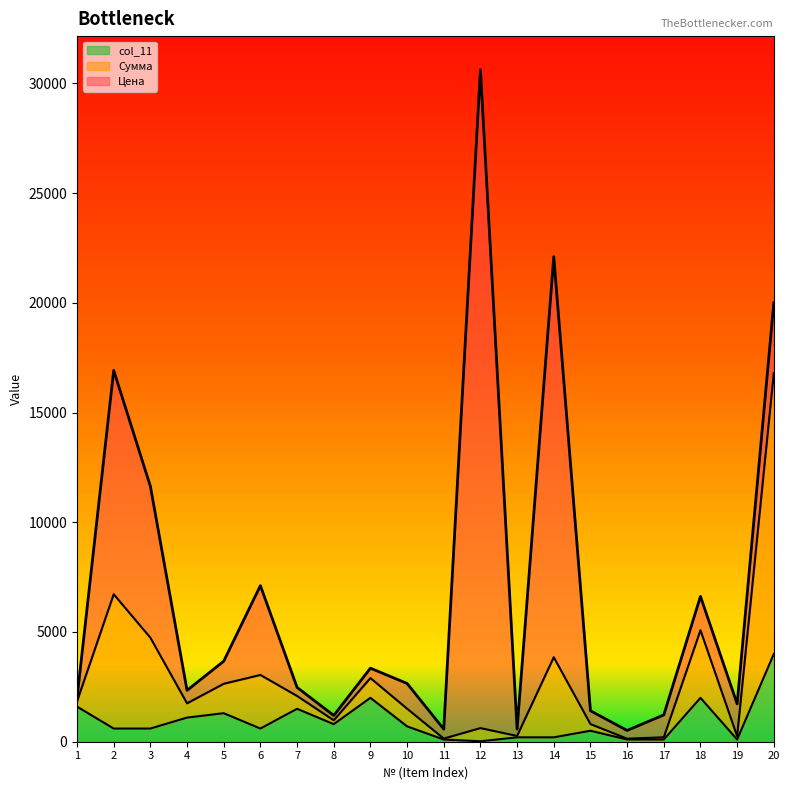

The value of col_11 at 9 is 2000.0. True or false?

True